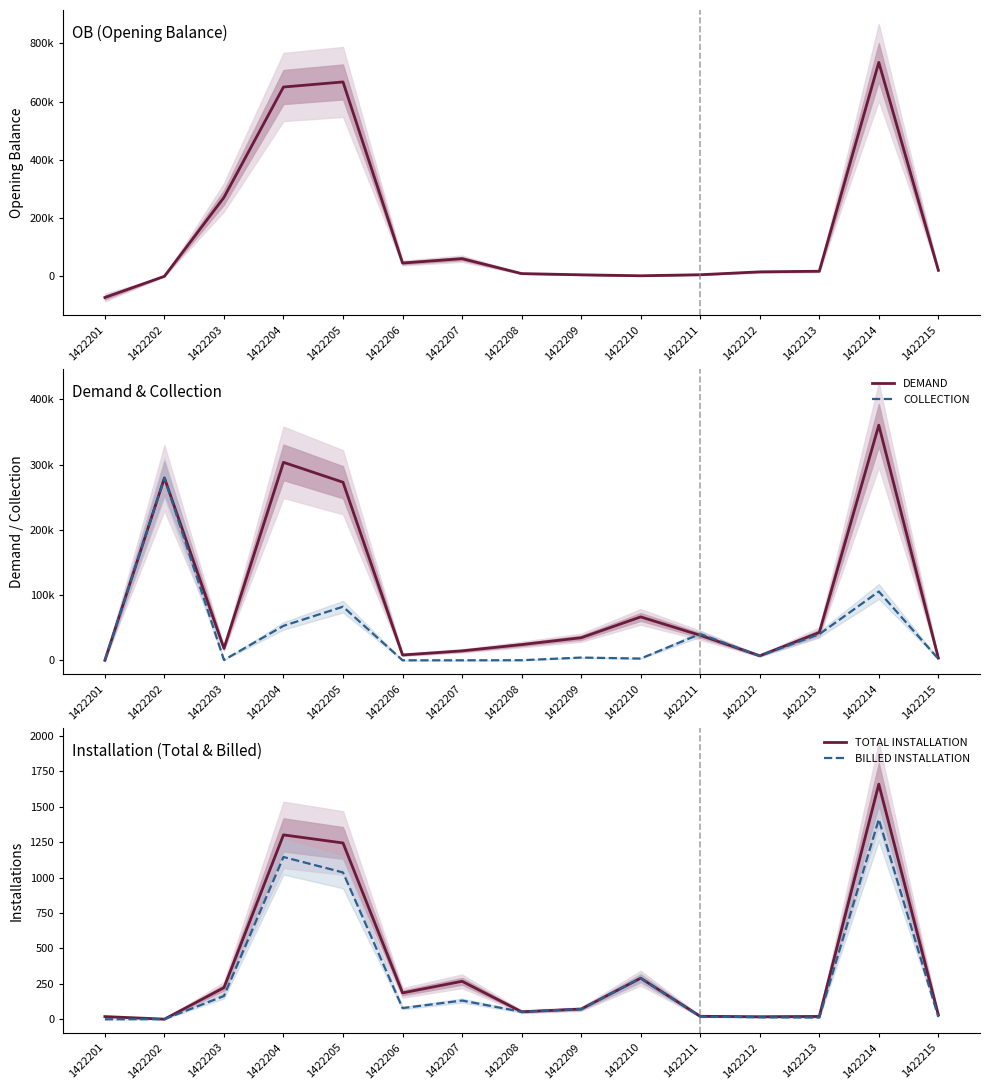

Where is the first local maximum for DEMAND?

1422202